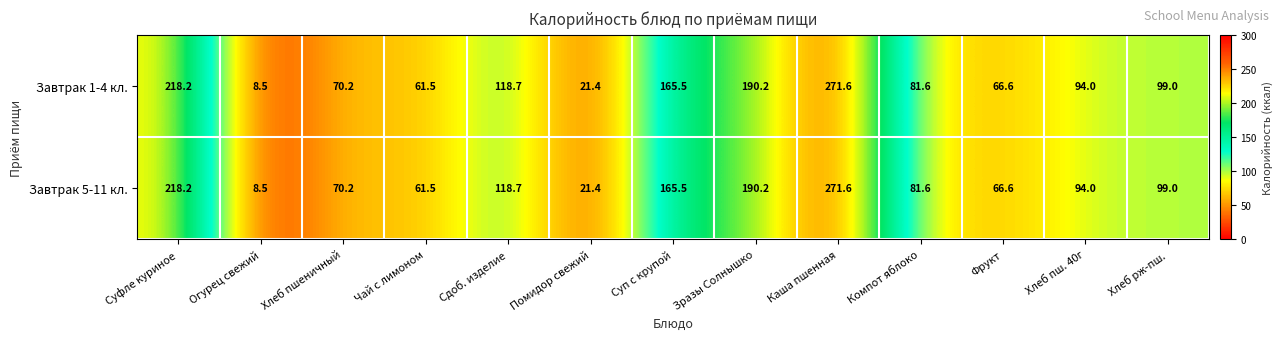

Reading right to left, extract all data points from this chart.

Завтрак 1-4 кл.: Хлеб рж-пш.=99.0	Хлеб пш. 40г=94.0	Фрукт=66.6	Компот яблоко=81.6	Каша пшенная=271.6	Зразы Солнышко=190.2	Суп с крупой=165.5	Помидор свежий=21.4	Сдоб. изделие=118.7	Чай с лимоном=61.5	Хлеб пшеничный=70.2	Огурец свежий=8.5	Суфле куриное=218.2
Завтрак 5-11 кл.: Хлеб рж-пш.=99.0	Хлеб пш. 40г=94.0	Фрукт=66.6	Компот яблоко=81.6	Каша пшенная=271.6	Зразы Солнышко=190.2	Суп с крупой=165.5	Помидор свежий=21.4	Сдоб. изделие=118.7	Чай с лимоном=61.5	Хлеб пшеничный=70.2	Огурец свежий=8.5	Суфле куриное=218.2